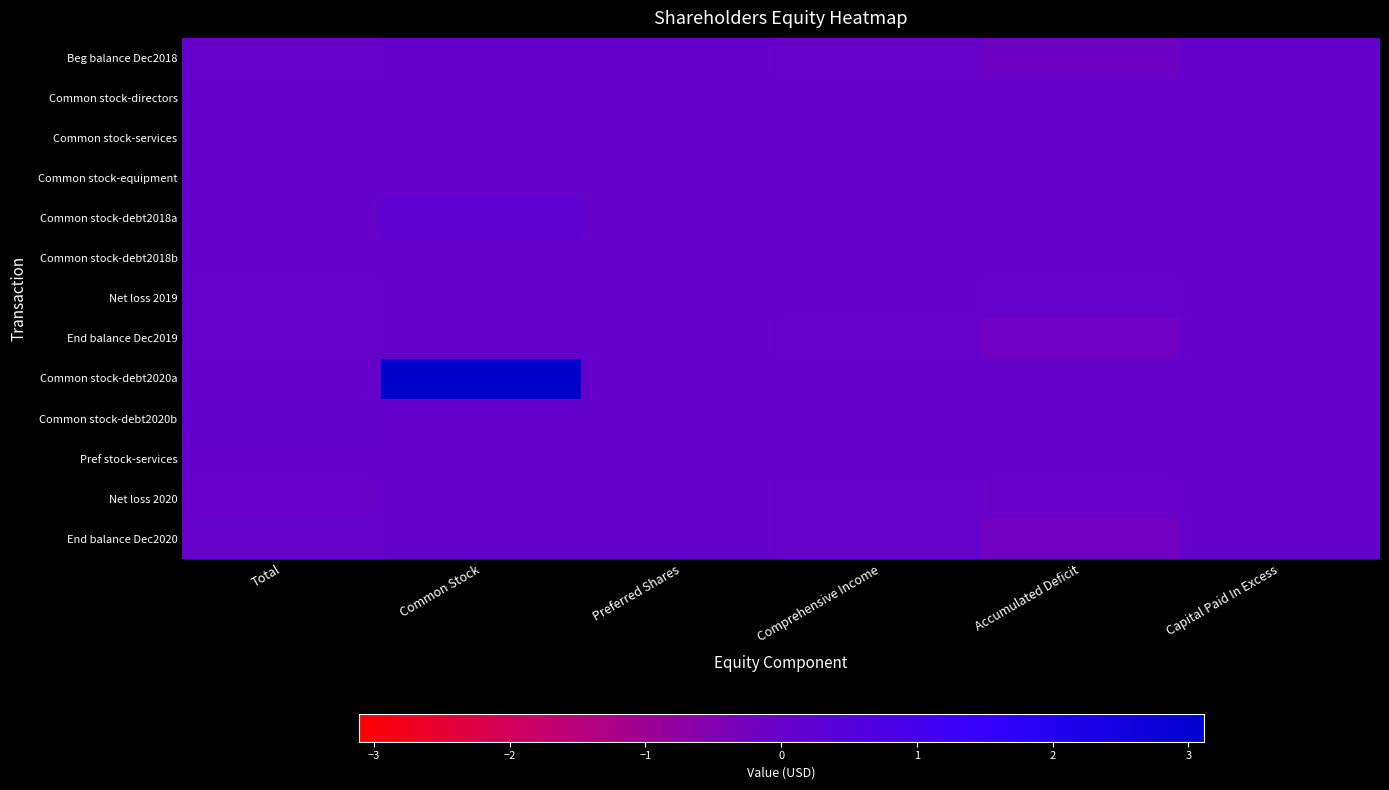

Reading right to left, transcribe all the data shown in this chart.

Beg balance Dec2018: Capital Paid In Excess=0	Accumulated Deficit=-15774345	Comprehensive Income=-3738	Preferred Shares=50000	Common Stock=4283	Total=-55753
Common stock-directors: Capital Paid In Excess=0	Accumulated Deficit=0	Comprehensive Income=0	Preferred Shares=0	Common Stock=9150	Total=204300
Common stock-services: Capital Paid In Excess=0	Accumulated Deficit=0	Comprehensive Income=0	Preferred Shares=0	Common Stock=1455	Total=57390
Common stock-equipment: Capital Paid In Excess=0	Accumulated Deficit=0	Comprehensive Income=0	Preferred Shares=0	Common Stock=0	Total=0
Common stock-debt2018a: Capital Paid In Excess=0	Accumulated Deficit=0	Comprehensive Income=0	Preferred Shares=0	Common Stock=20432370	Total=0
Common stock-debt2018b: Capital Paid In Excess=0	Accumulated Deficit=0	Comprehensive Income=0	Preferred Shares=0	Common Stock=20432	Total=717726
Net loss 2019: Capital Paid In Excess=0	Accumulated Deficit=-1660291	Comprehensive Income=1243	Preferred Shares=0	Common Stock=0	Total=-1659048
End balance Dec2019: Capital Paid In Excess=0	Accumulated Deficit=-17434636	Comprehensive Income=-2495	Preferred Shares=50000	Common Stock=35320	Total=-735385
Common stock-debt2020a: Capital Paid In Excess=0	Accumulated Deficit=0	Comprehensive Income=0	Preferred Shares=0	Common Stock=311099306	Total=0
Common stock-debt2020b: Capital Paid In Excess=0	Accumulated Deficit=0	Comprehensive Income=0	Preferred Shares=0	Common Stock=311098	Total=2515015
Pref stock-services: Capital Paid In Excess=0	Accumulated Deficit=0	Comprehensive Income=0	Preferred Shares=50000	Common Stock=0	Total=50000
Net loss 2020: Capital Paid In Excess=0	Accumulated Deficit=-2784091	Comprehensive Income=-376	Preferred Shares=0	Common Stock=0	Total=-2784467
End balance Dec2020: Capital Paid In Excess=0	Accumulated Deficit=-20218727	Comprehensive Income=-2871	Preferred Shares=100000	Common Stock=346418	Total=-954837